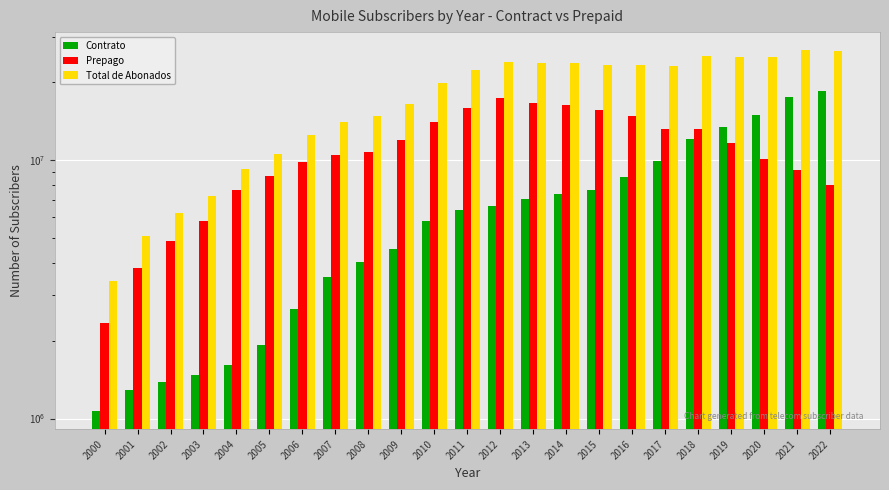

Does the chart contain any negative values?

No